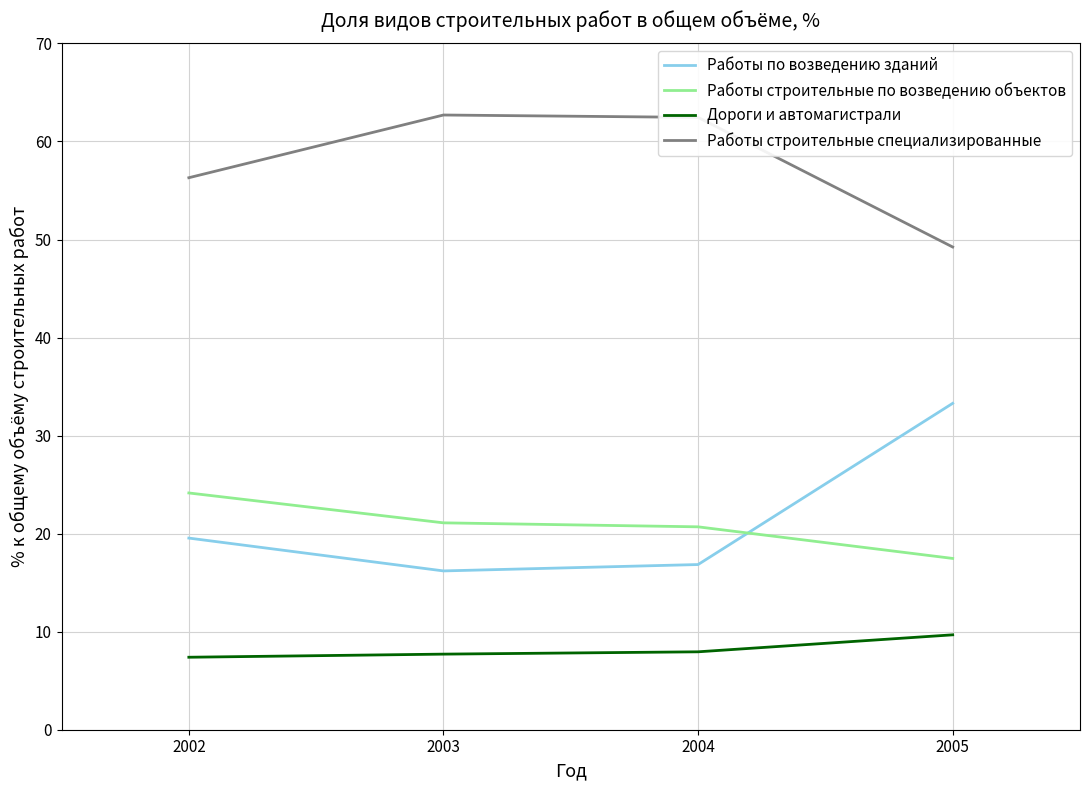

What is the difference between the Работы строительные специализированные values at 2002 and 2005?

7.1